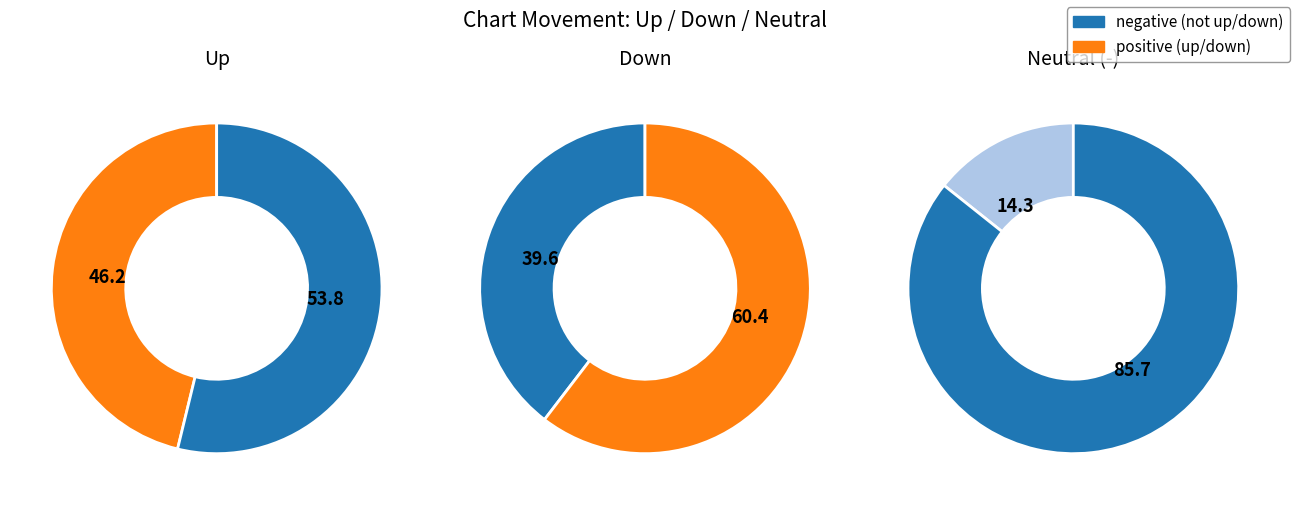

To the nearest percent, what portion does down represent?

40%